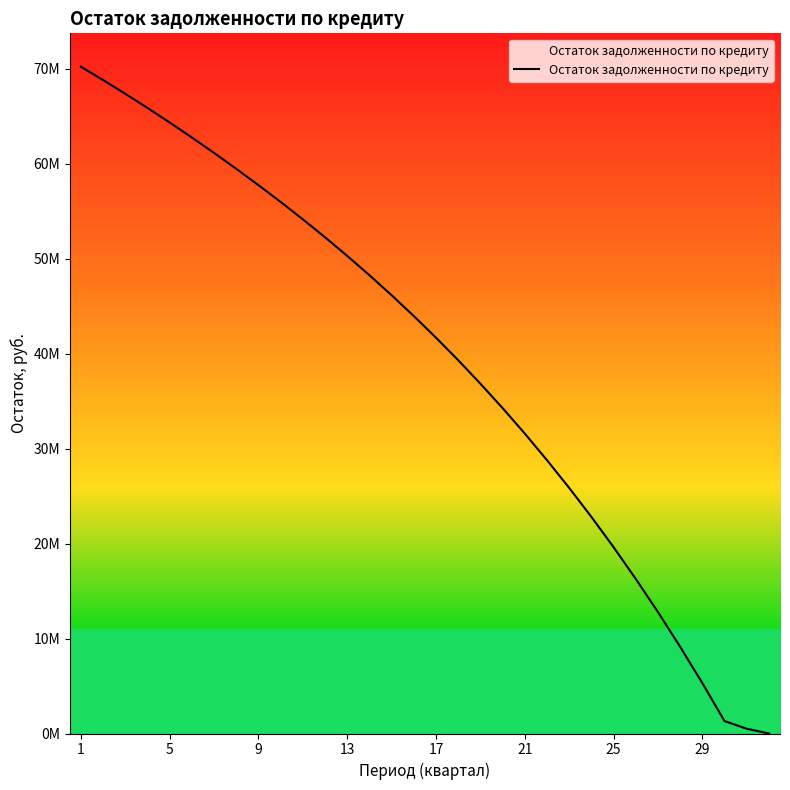

Is this an area chart (filled region under the line)?

Yes